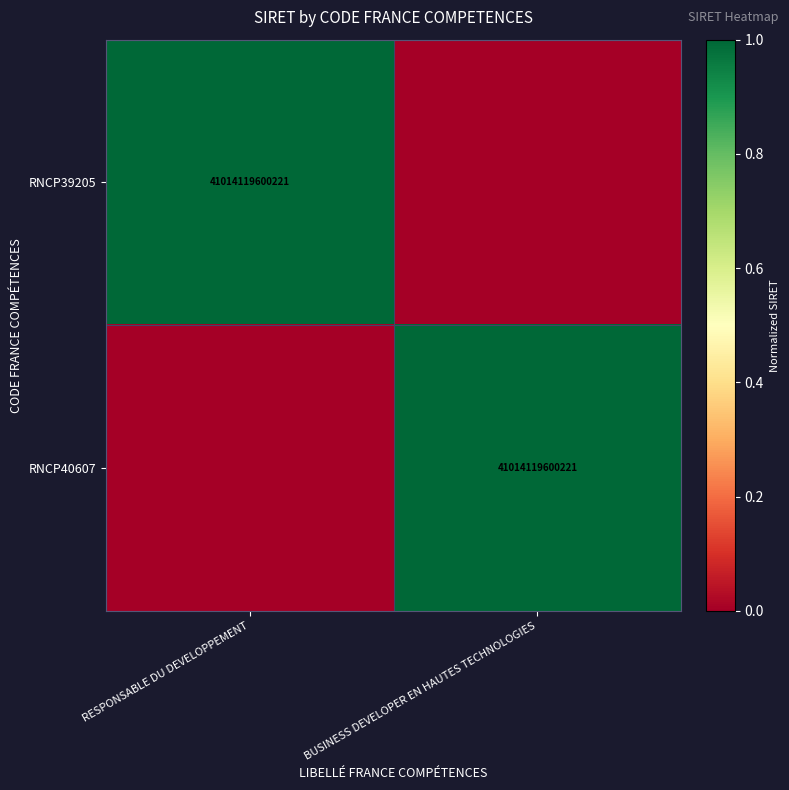

How many series are shown in this chart?

2